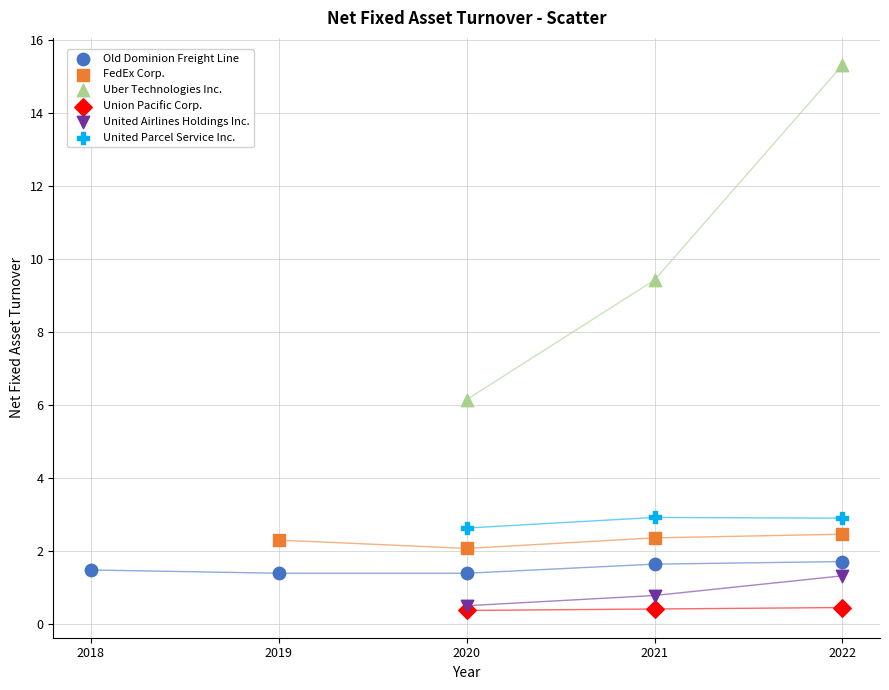

Which series reaches the maximum Y coordinate?

Uber Technologies Inc.